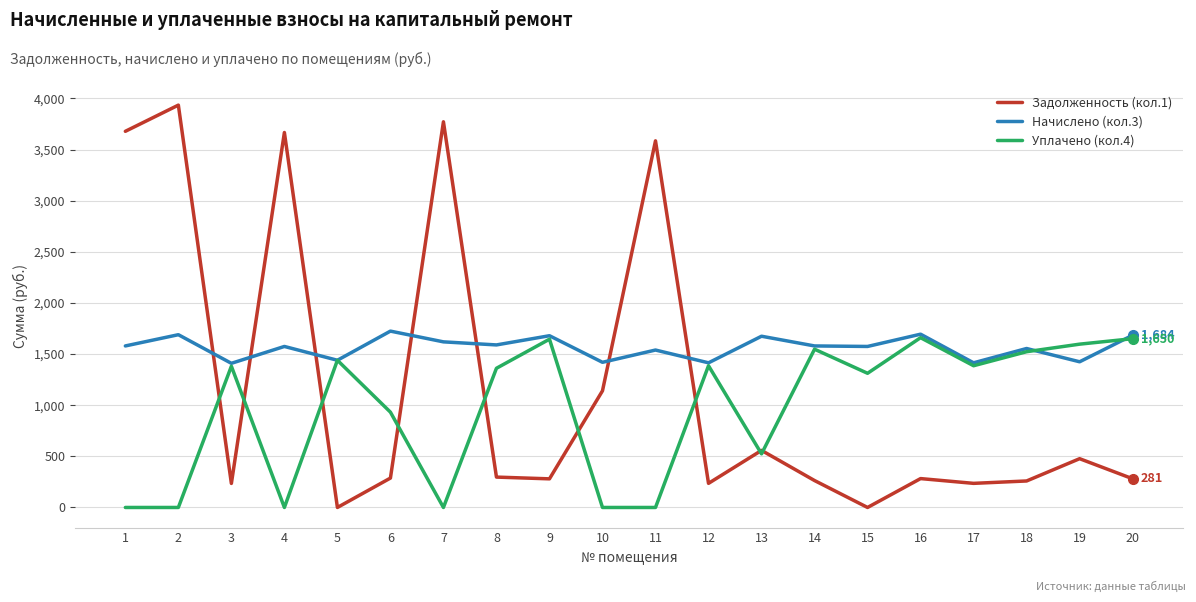

Which series changed the most between 1 and 13?

Задолженность (кол.1)